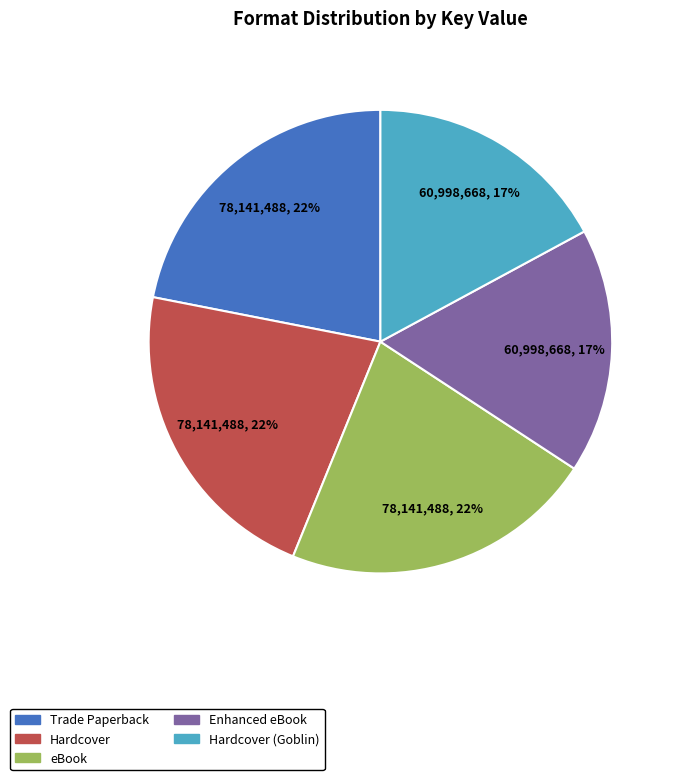

Which has a higher value, eBook or Hardcover (Goblin)?

eBook